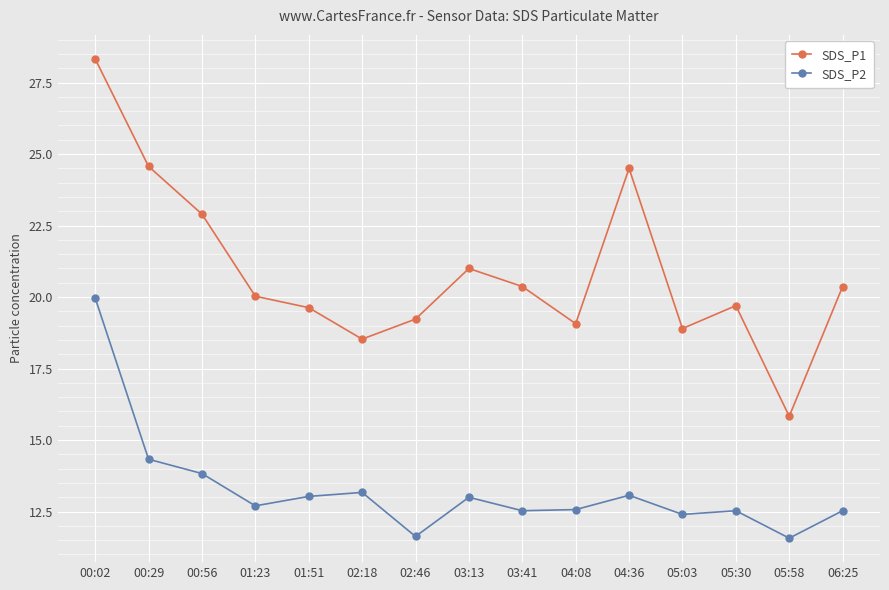

How many interior local valleys does the SDS_P1 series have?

4